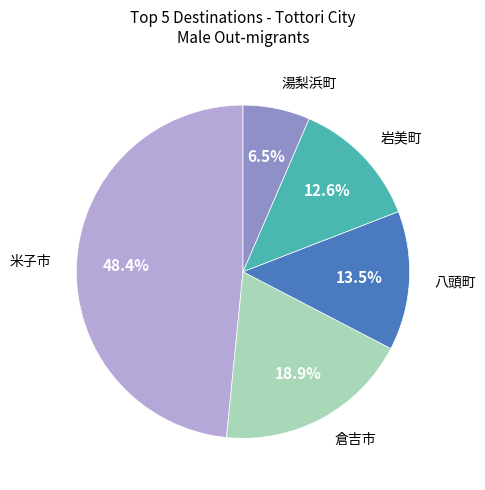

Does any single category account for the majority?

No